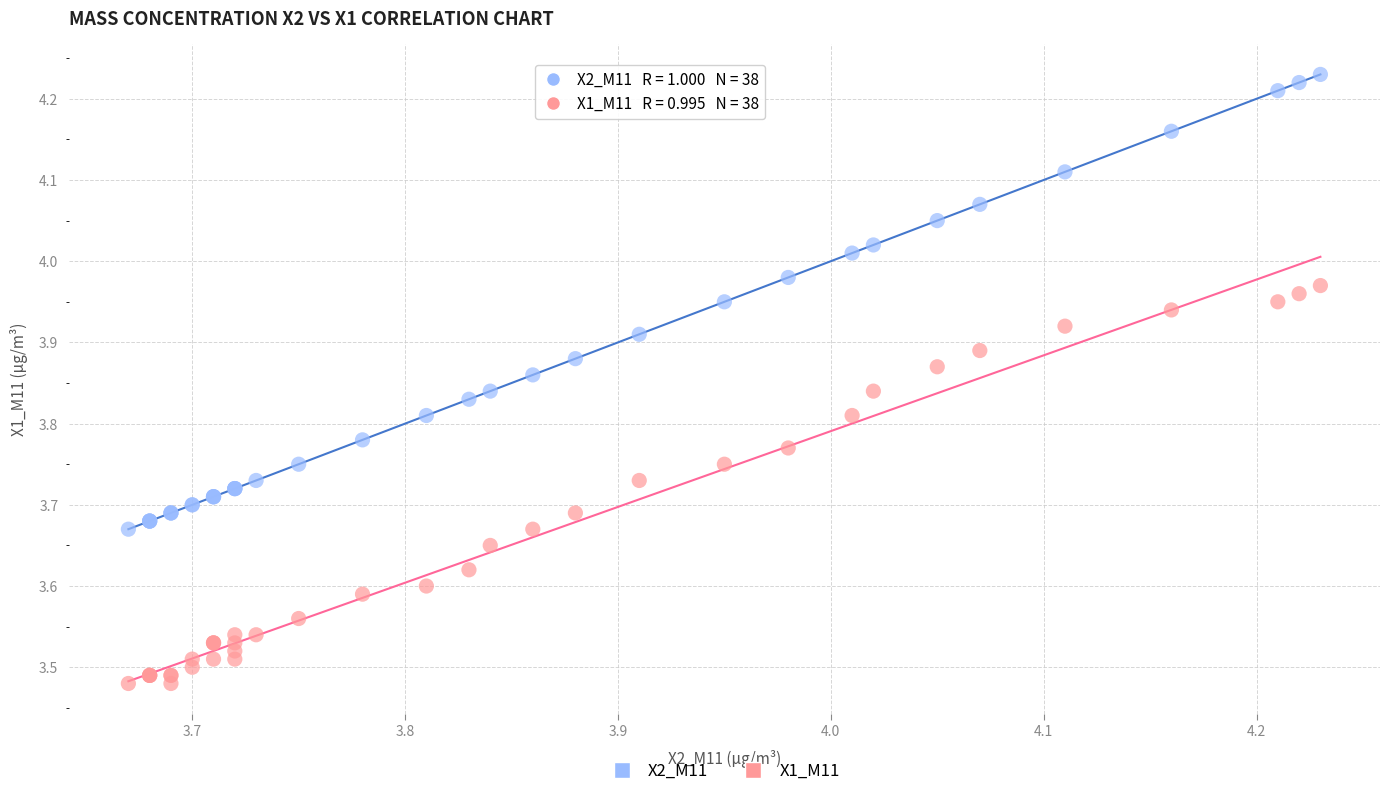

Which series contains the lowest Y value?

X1_M11